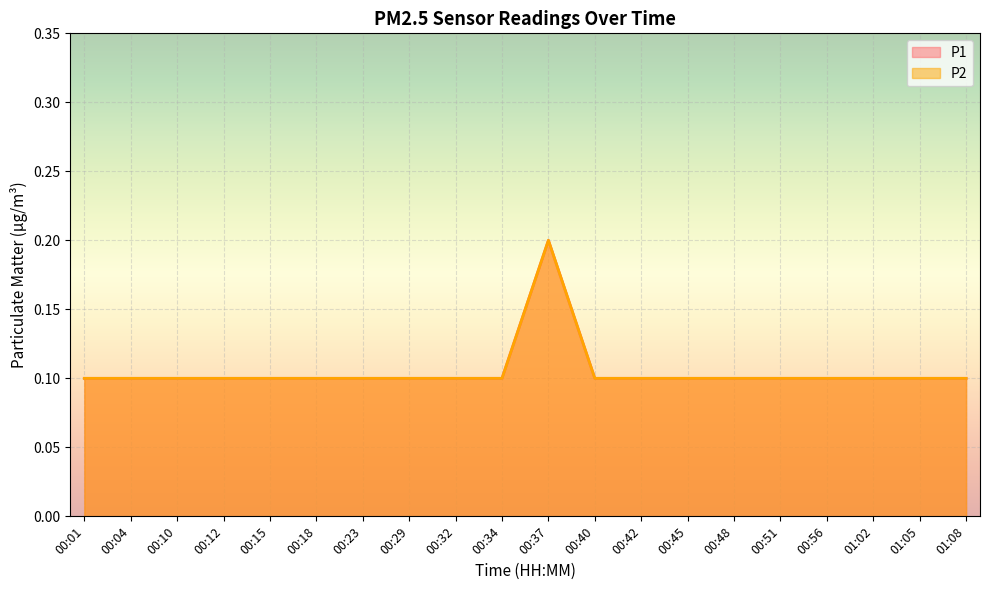

What is the label of the 15th point from the left?

00:48